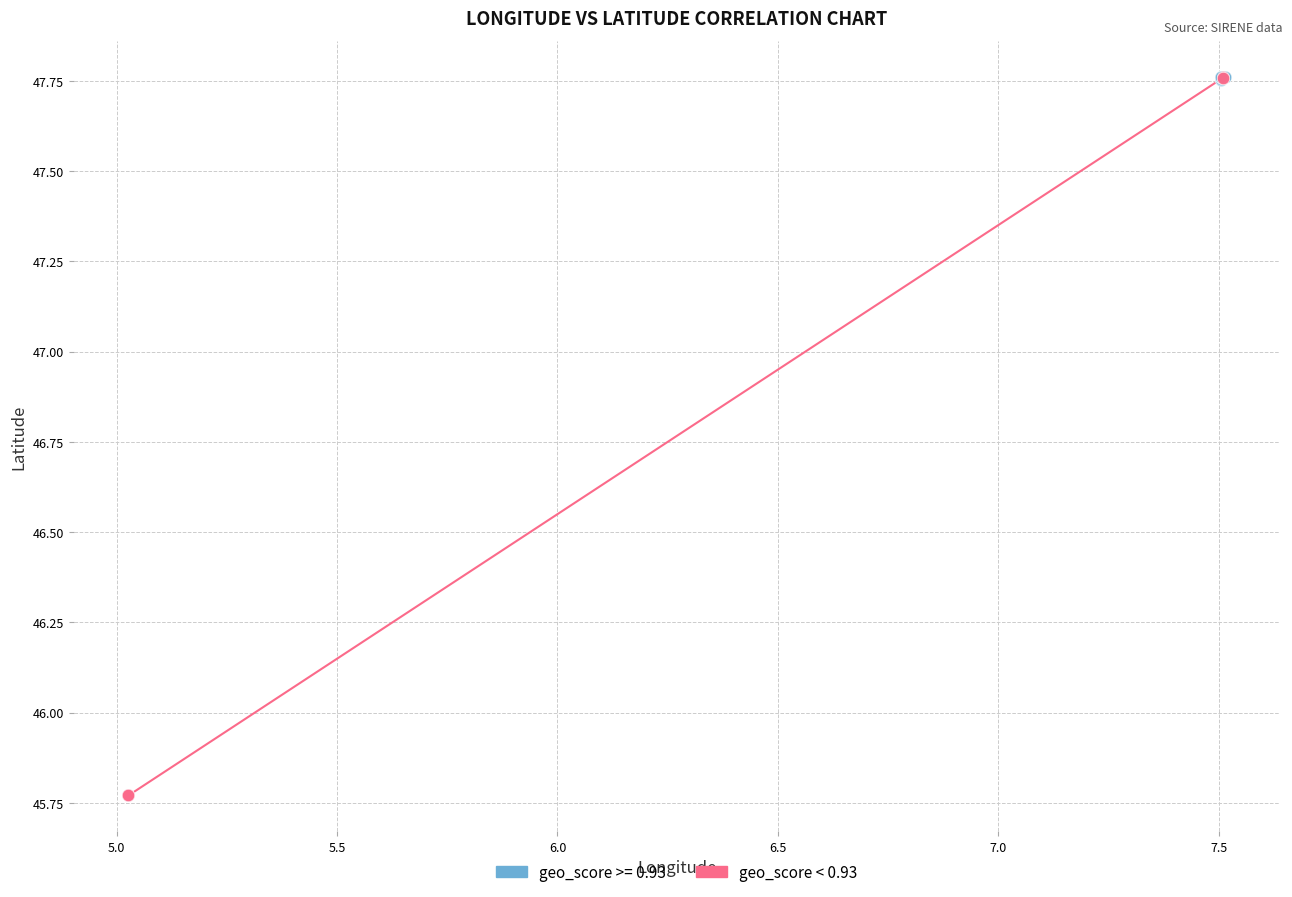

Which series has the largest Y range (max minus min)?

geo_score < 0.93